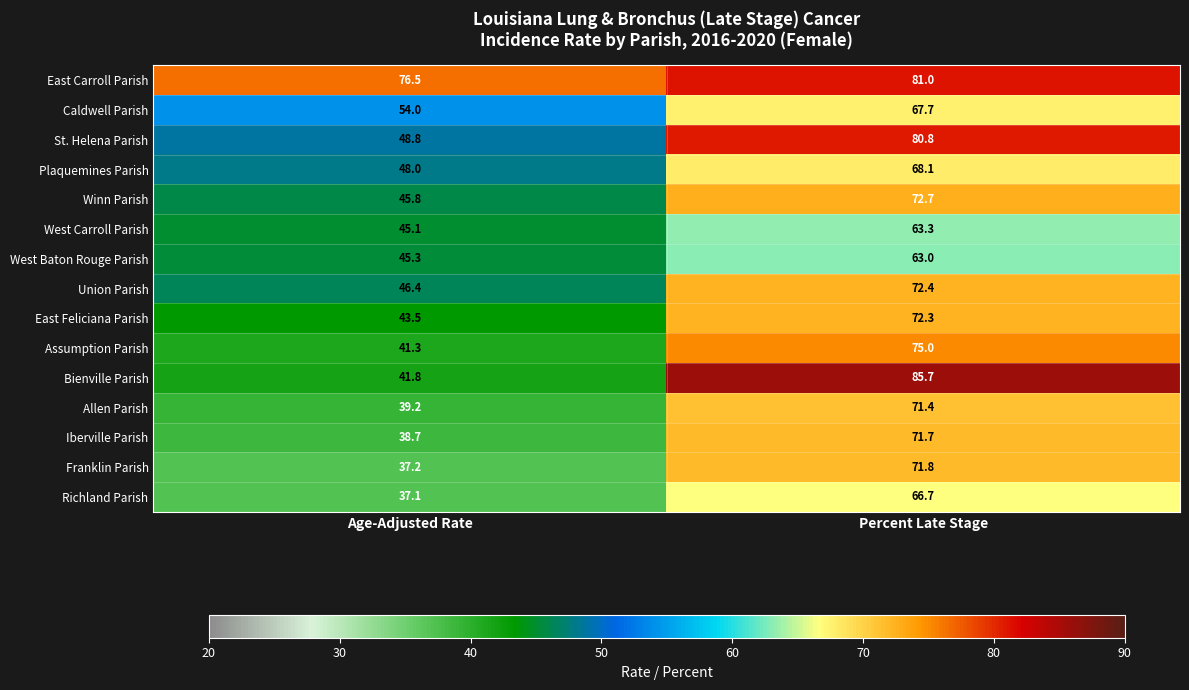

Reading right to left, list all the values displayed in this chart.

East Carroll Parish: 81.0	76.5
Caldwell Parish: 67.7	54.0
St. Helena Parish: 80.8	48.8
Plaquemines Parish: 68.1	48.0
Winn Parish: 72.7	45.8
West Carroll Parish: 63.3	45.1
West Baton Rouge Parish: 63.0	45.3
Union Parish: 72.4	46.4
East Feliciana Parish: 72.3	43.5
Assumption Parish: 75.0	41.3
Bienville Parish: 85.7	41.8
Allen Parish: 71.4	39.2
Iberville Parish: 71.7	38.7
Franklin Parish: 71.8	37.2
Richland Parish: 66.7	37.1